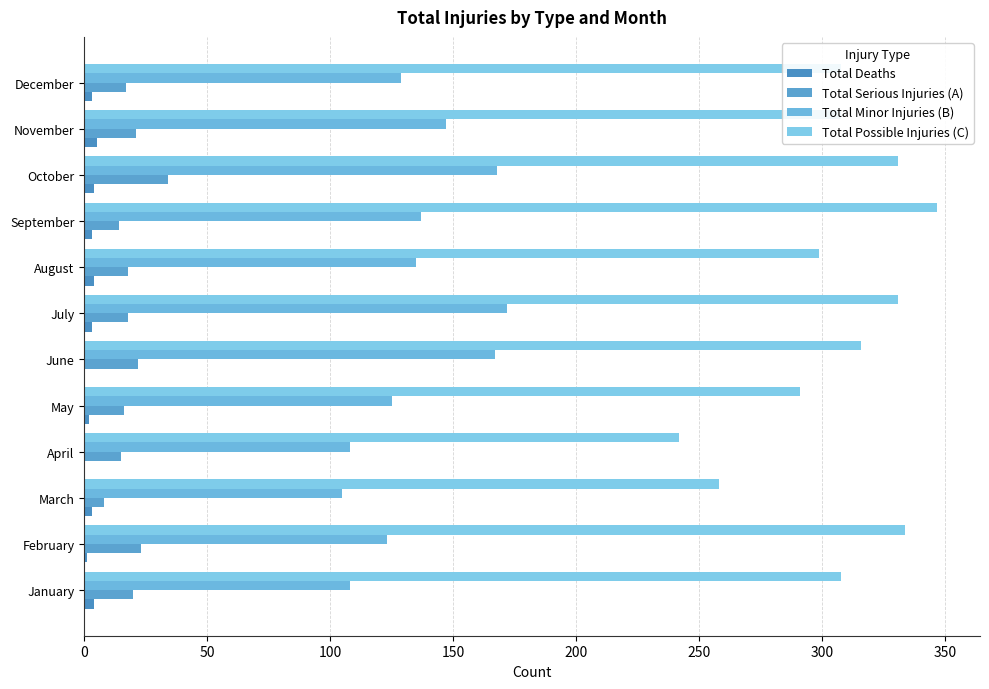

Which series has the largest range (max minus min)?

Total Possible Injuries (C)